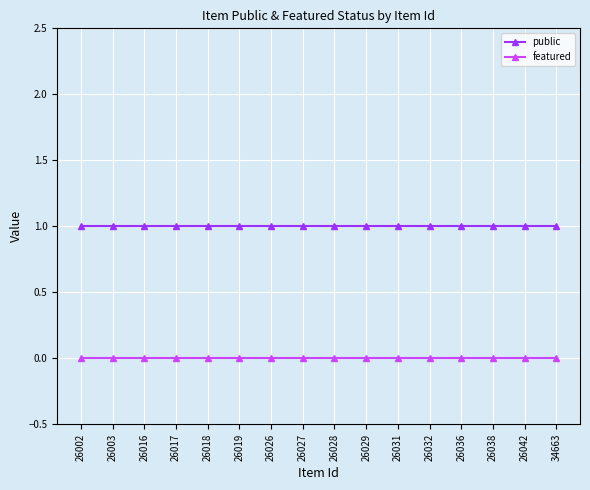

True or false: public and featured cross at least once.

False